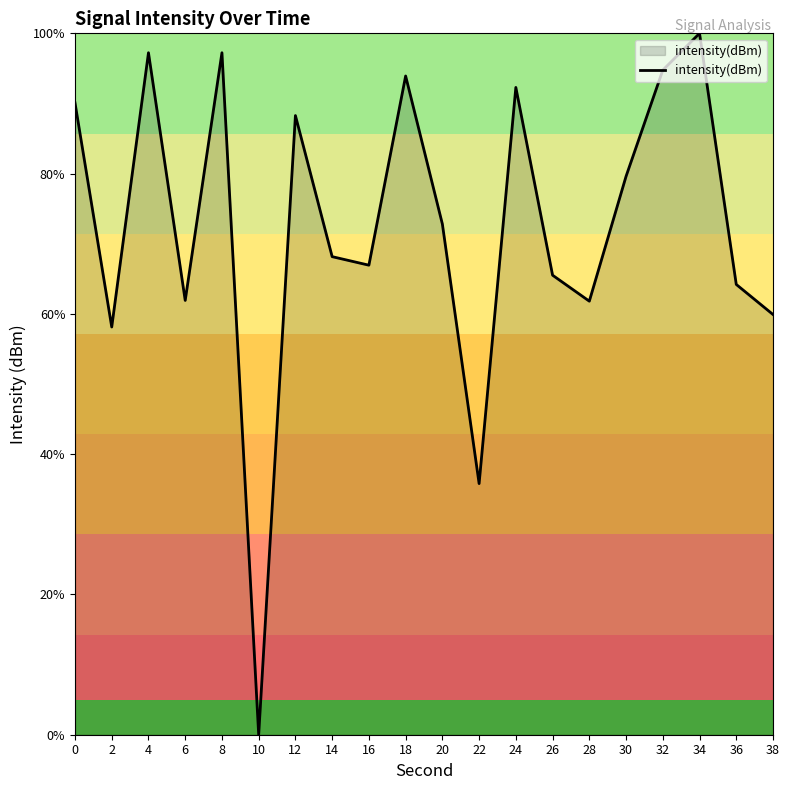

What is the difference between the maximum and minimum values?

100.0